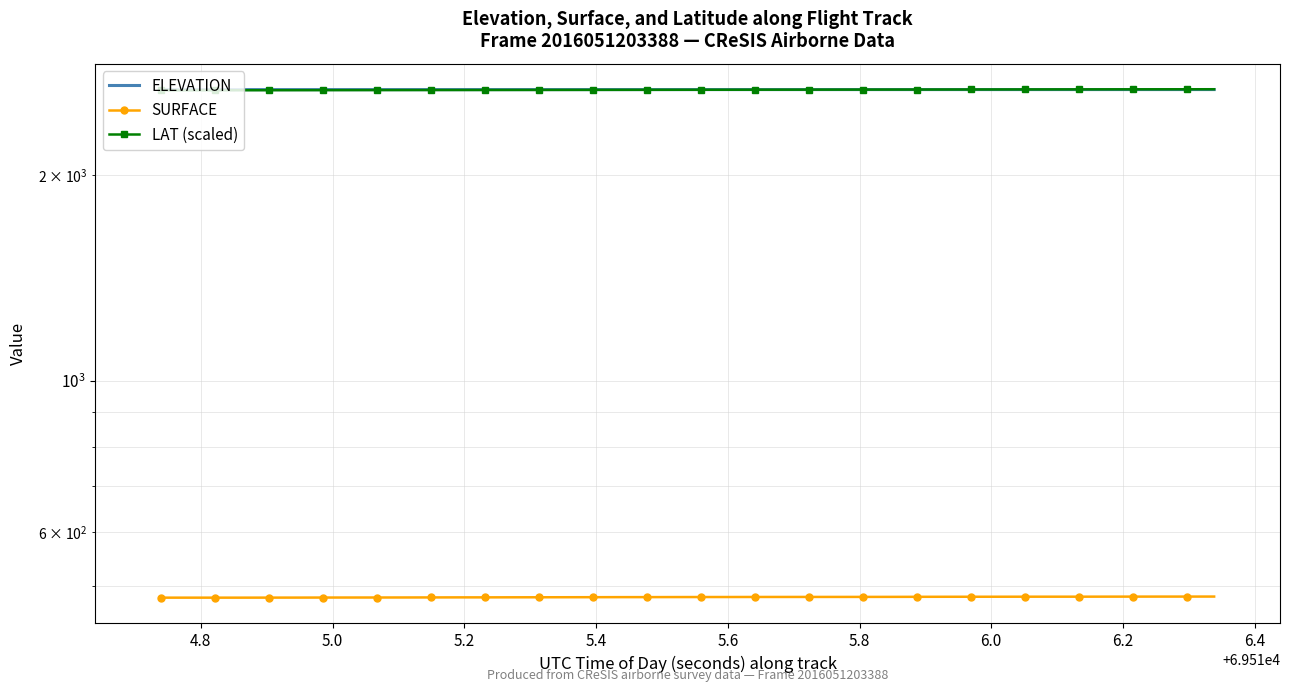

What is the lowest value of the LAT (scaled) series?

2660.1